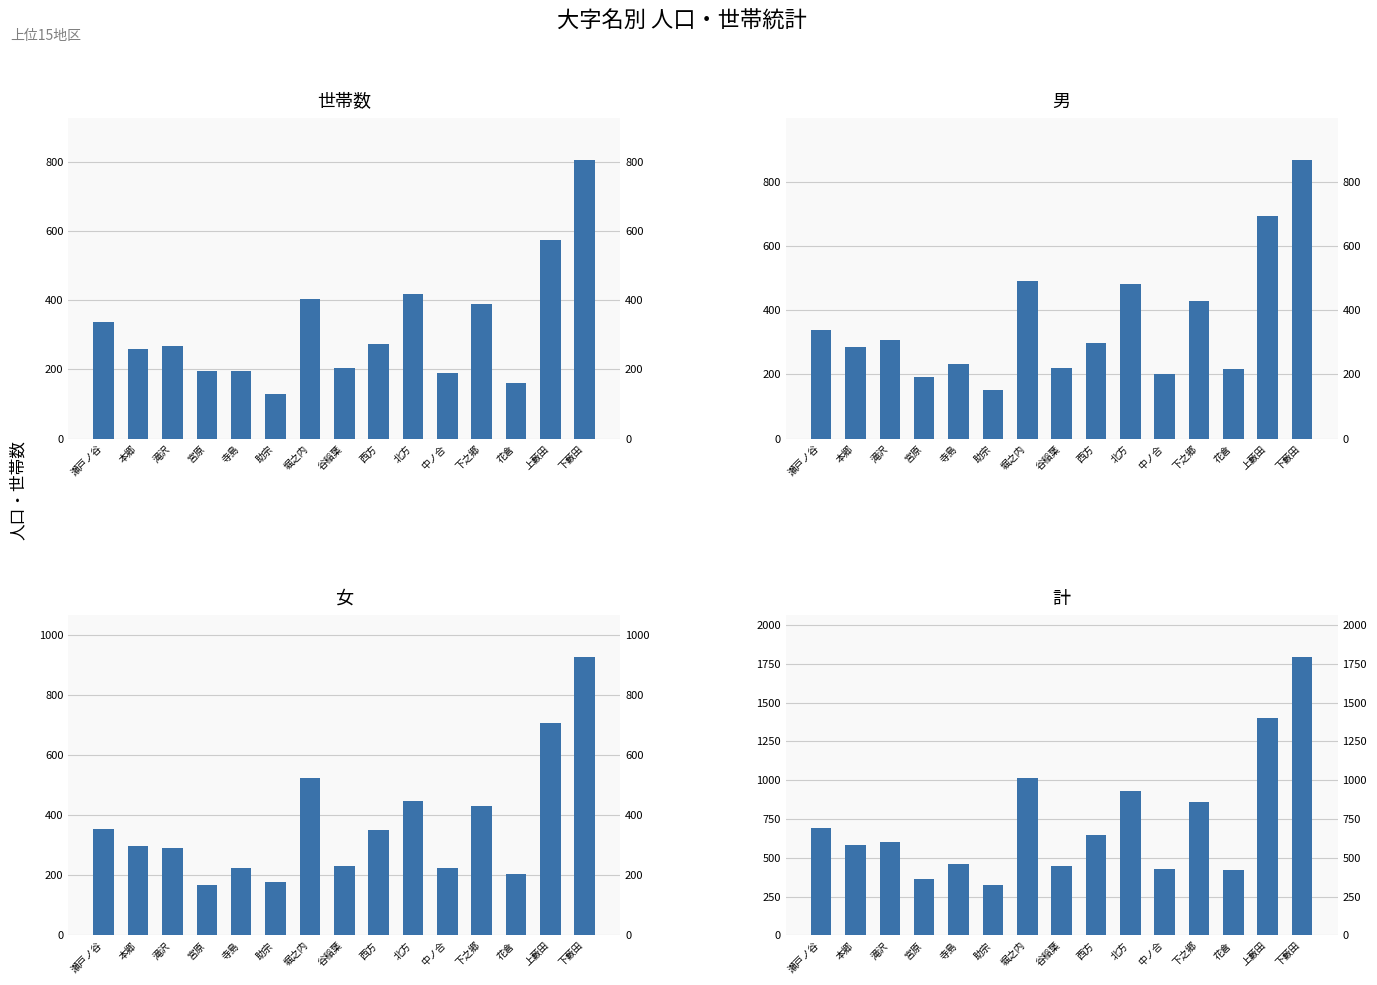

What is the label of the 4th bar from the right?

下之郷